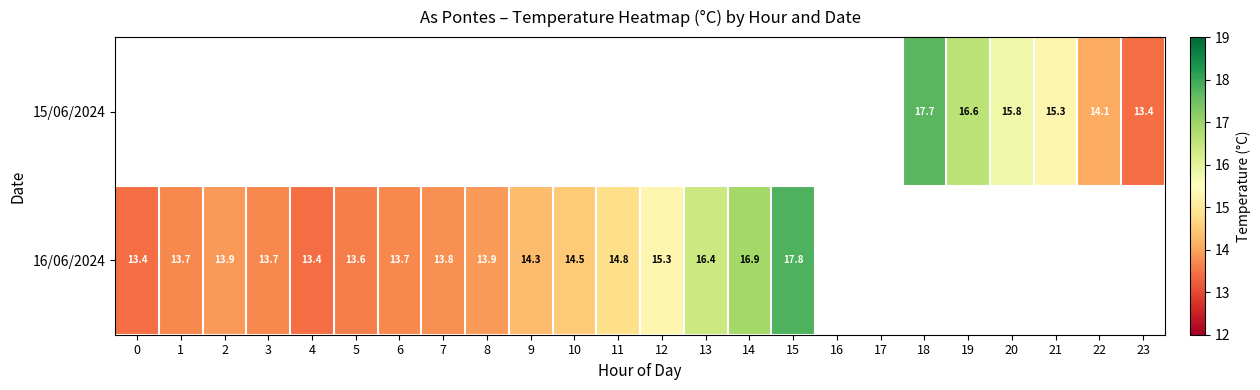

Which has a higher value, 2 or 22?

22